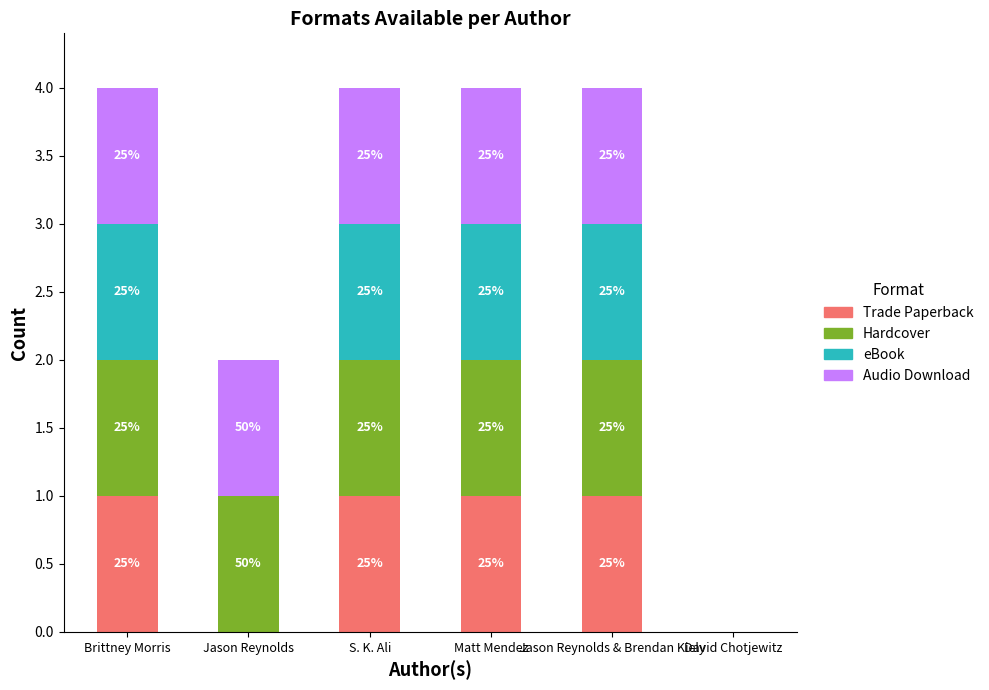

List the labels in order of Audio Download value, smallest first.

David Chotjewitz, Brittney Morris, Jason Reynolds, S. K. Ali, Matt Mendez, Jason Reynolds & Brendan Kiely